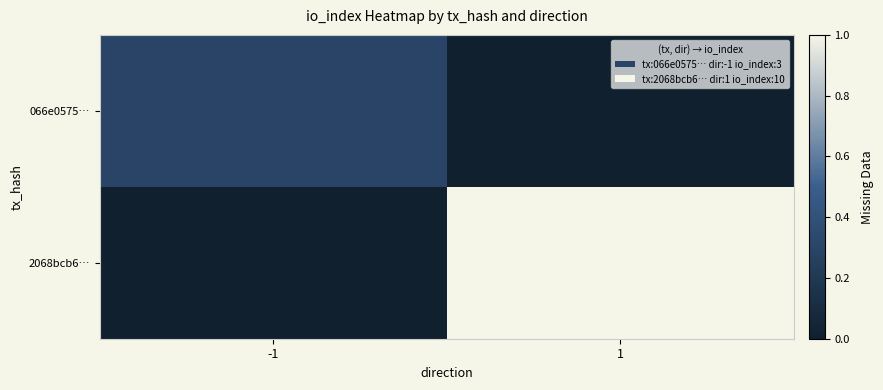

Reading left to right, list all the values displayed in this chart.

066e0575…: -1=0.3	1=0.0
2068bcb6…: -1=0.0	1=1.0